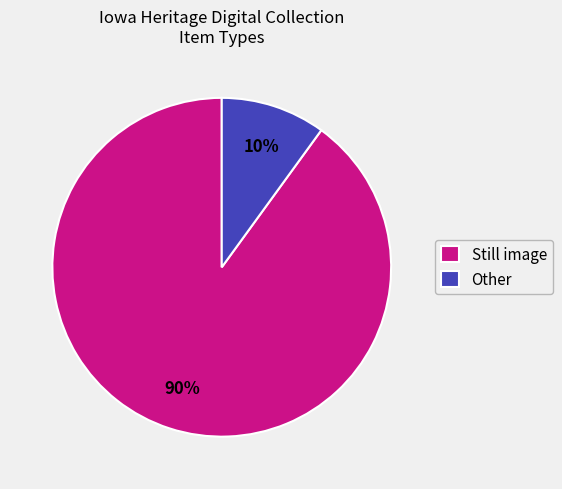

Rank the categories by value from highest to lowest.

Still image, Other